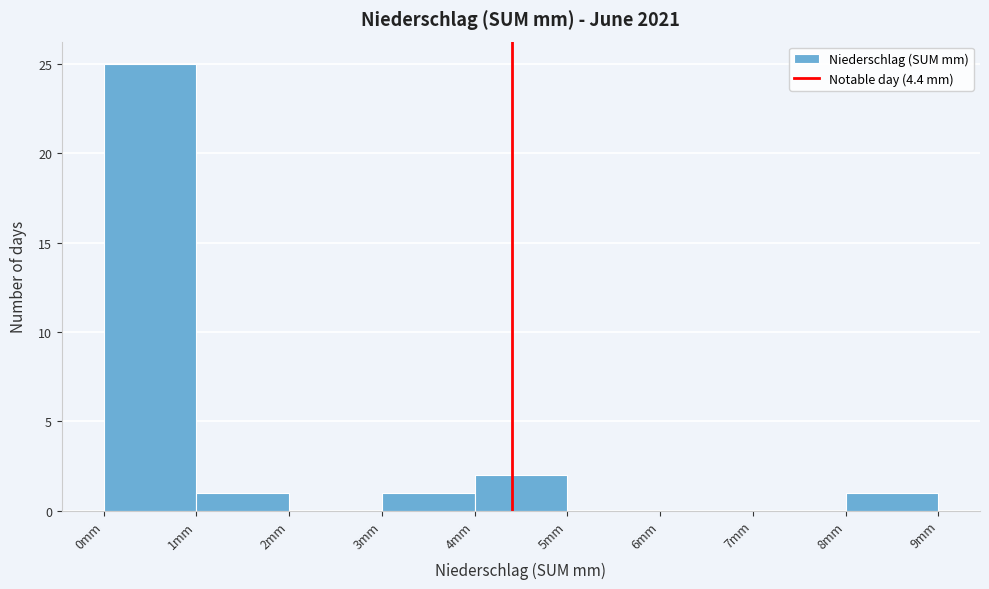

How tall is the bar that spans 3 to 4 on the x-axis? The values are not printed on the chart, so give them approximately, as read against the axis.

1